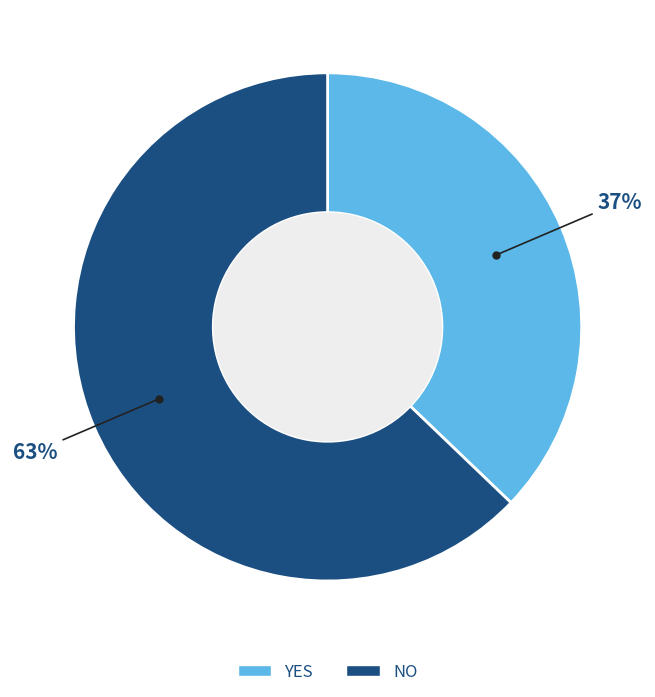

To the nearest percent, what is the difference between the largest and smallest slice percentages?

26%